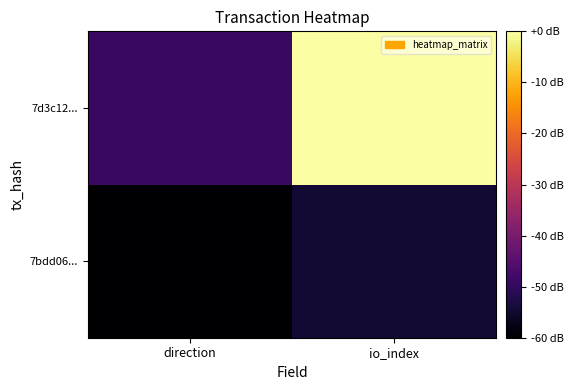

Which category has the highest value across all series?

io_index